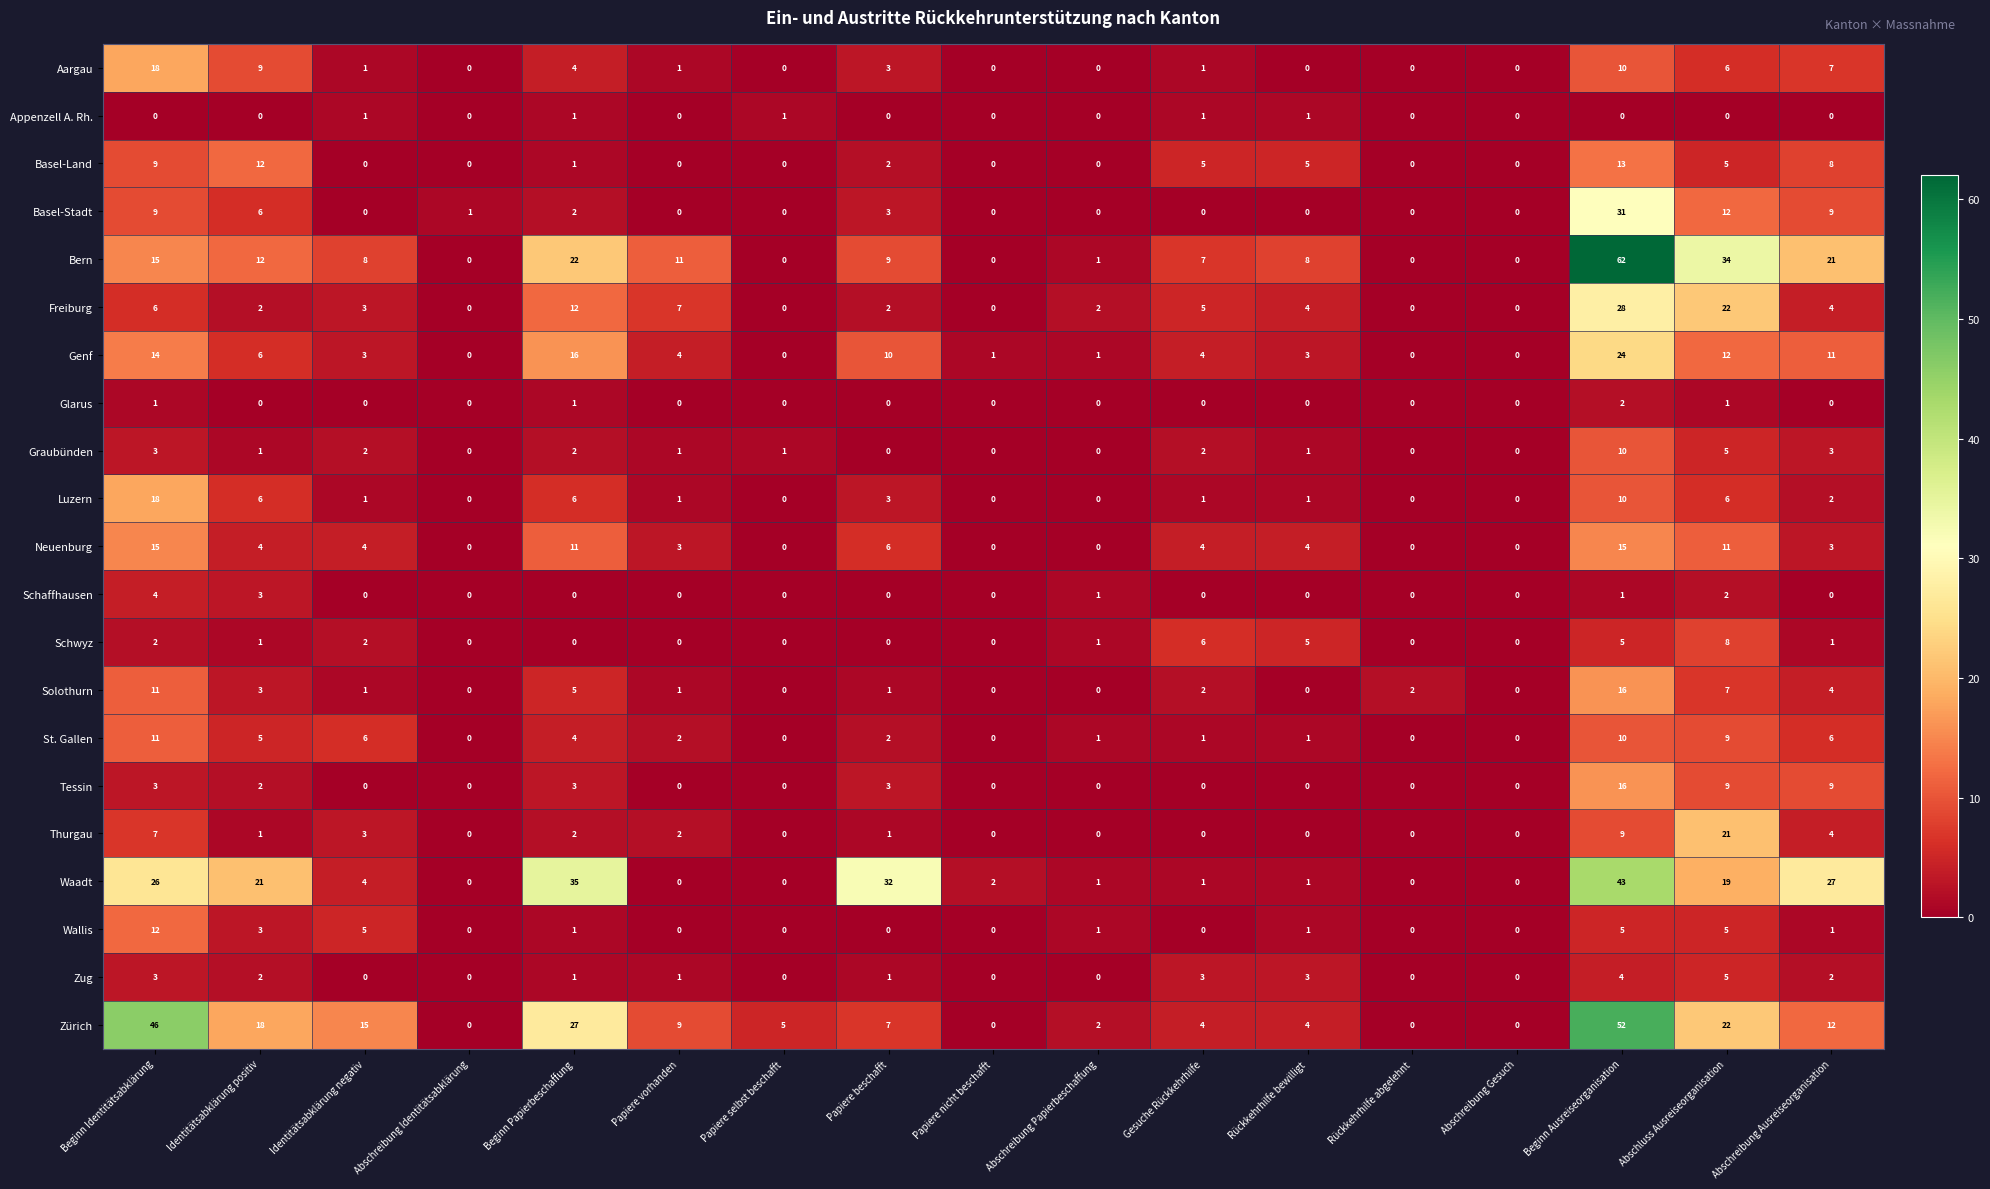

What is the difference between the highest and lowest values at Beginn Ausreiseorganisation?

62